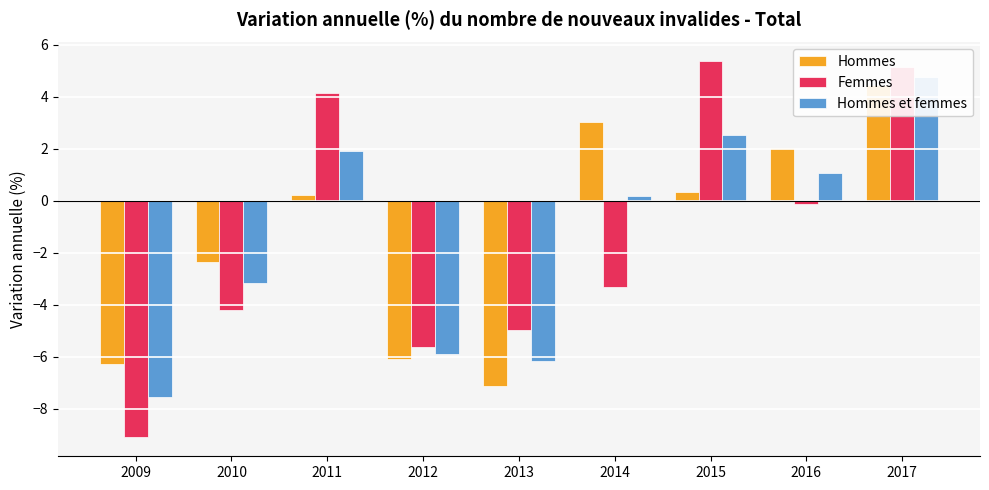

How many data points in Hommes are less than 0?

4